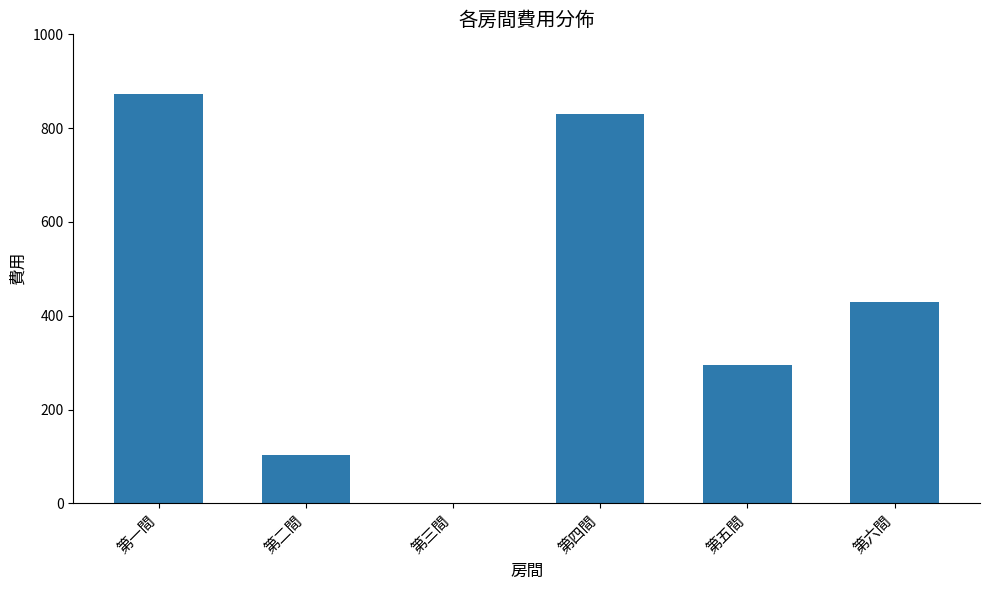

The value at 第一間 is 873. True or false?

True